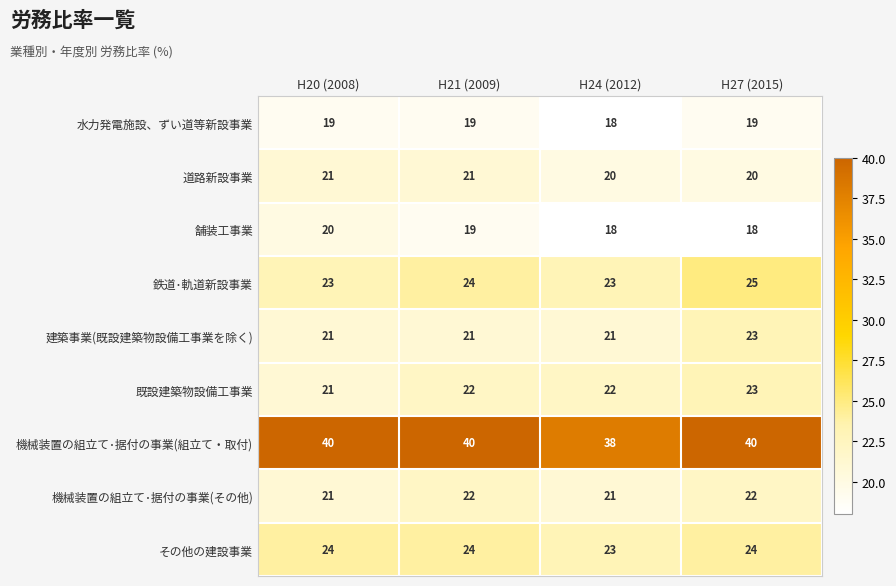

Count the number of data series in this chart.

9